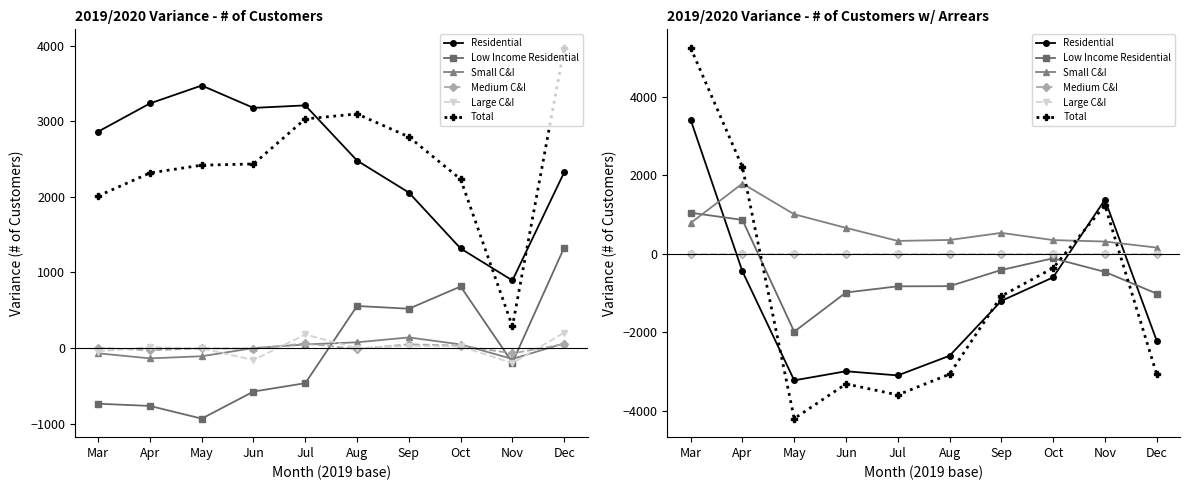

How many values in Total are above zero?

3